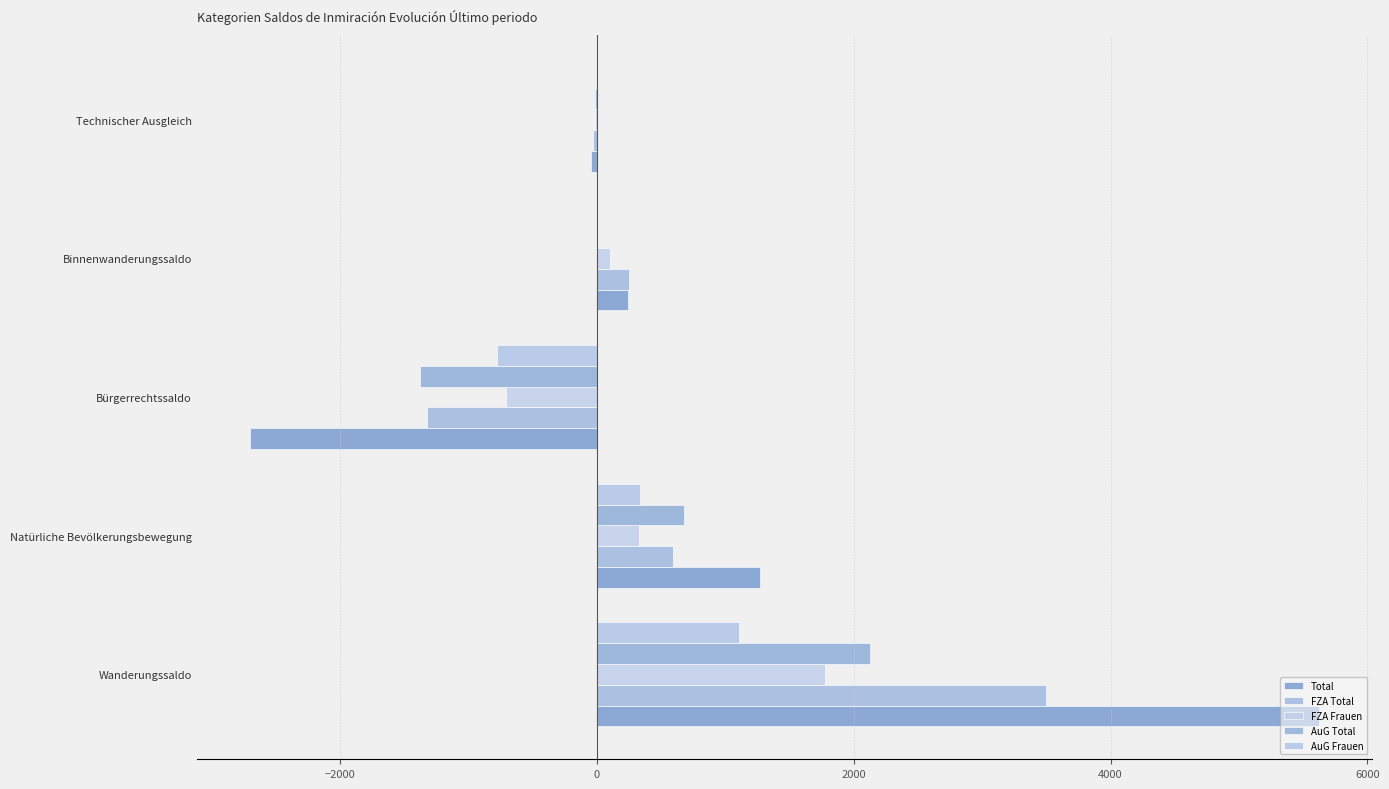

What is the maximum value shown in the chart?

5623